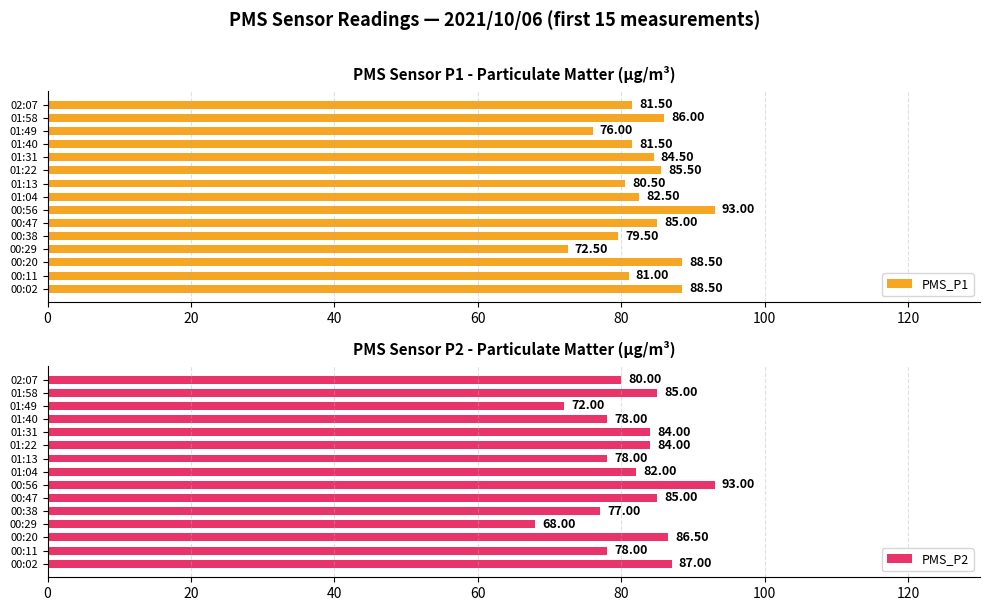

How many groups of bars are there?

15